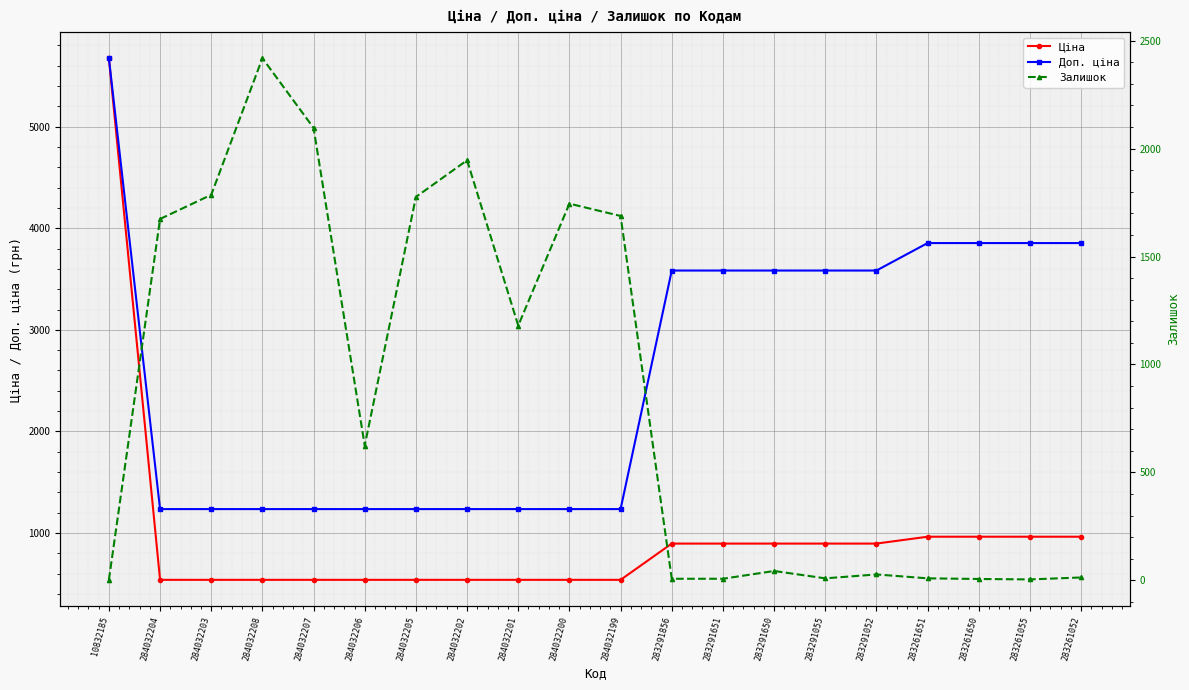

Which category has the lowest value in the Ціна series?

284032204